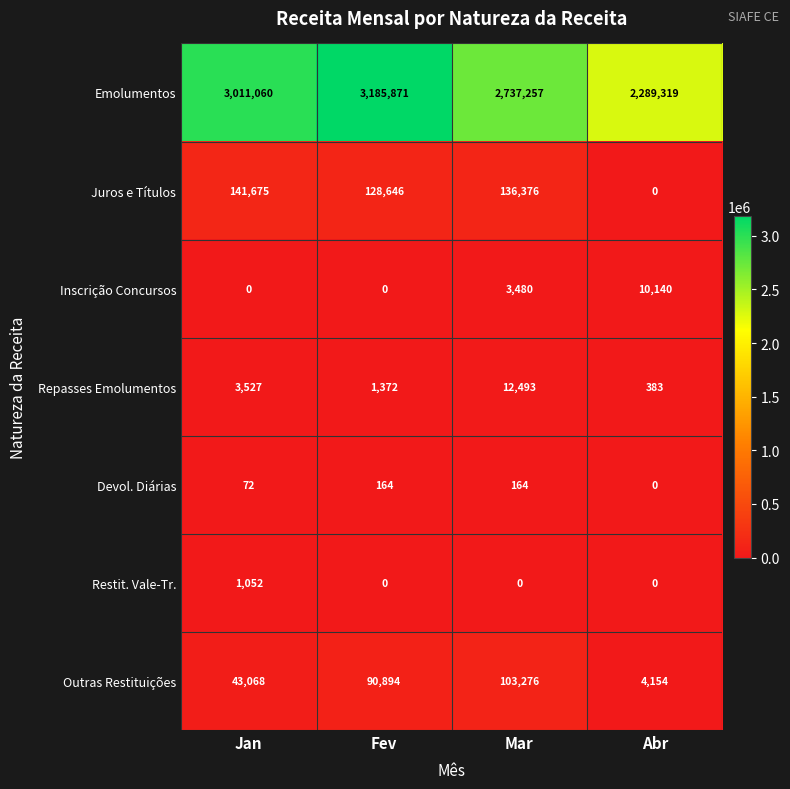

List the series in order of their peak value, lowest first.

Devol. Diárias, Restit. Vale-Tr., Inscrição Concursos, Repasses Emolumentos, Outras Restituições, Juros e Títulos, Emolumentos